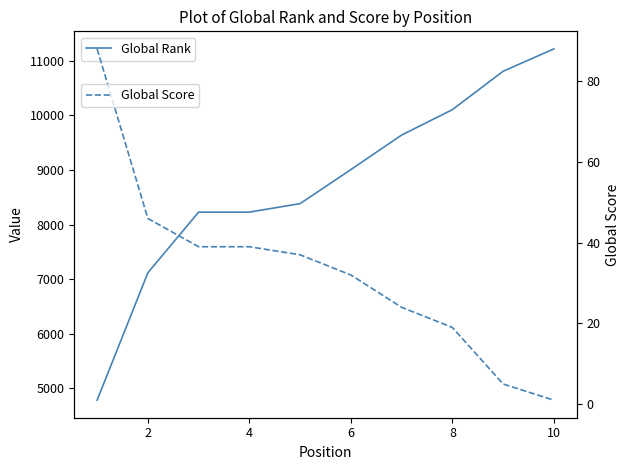

How many values in the Global Rank series are below 9008?

5